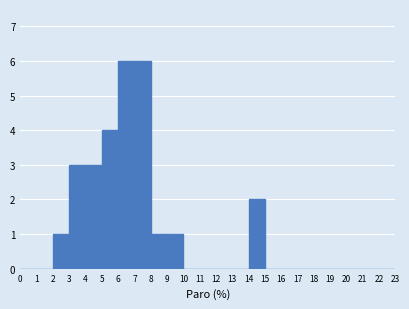

Reading left to right, list every bar in this chart as the range it spans on the x-axis followed by its height. The values are not printed on the chart, so give them approximately, as read against the axis.

0 to 1: 0
1 to 2: 0
2 to 3: 1
3 to 4: 3
4 to 5: 3
5 to 6: 4
6 to 7: 6
7 to 8: 6
8 to 9: 1
9 to 10: 1
10 to 11: 0
11 to 12: 0
12 to 13: 0
13 to 14: 0
14 to 15: 2
15 to 16: 0
16 to 17: 0
17 to 18: 0
18 to 19: 0
19 to 20: 0
20 to 21: 0
21 to 22: 0
22 to 23: 0